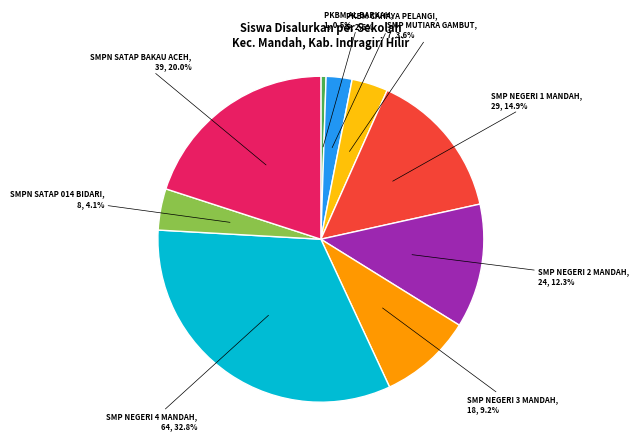

Is there any slice that represents more than half of the pie?

No